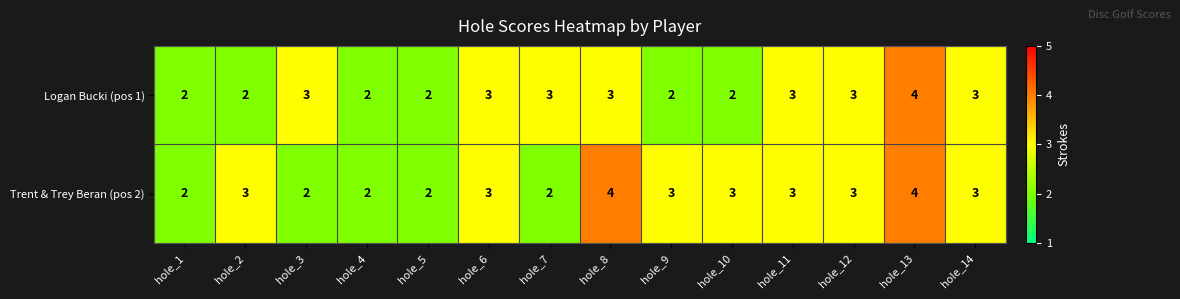

What is the maximum value shown in the chart?

4